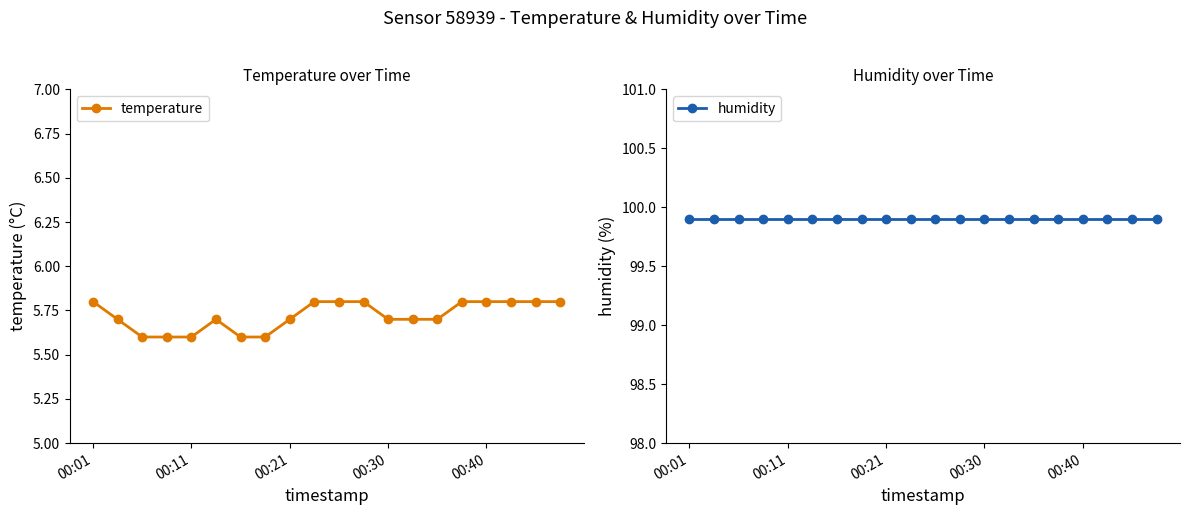

Reading left to right, extract all data points from this chart.

temperature: 5.8	5.7	5.6	5.6	5.6	5.7	5.6	5.6	5.7	5.8	5.8	5.8	5.7	5.7	5.7	5.8	5.8	5.8	5.8	5.8
humidity: 99.9	99.9	99.9	99.9	99.9	99.9	99.9	99.9	99.9	99.9	99.9	99.9	99.9	99.9	99.9	99.9	99.9	99.9	99.9	99.9